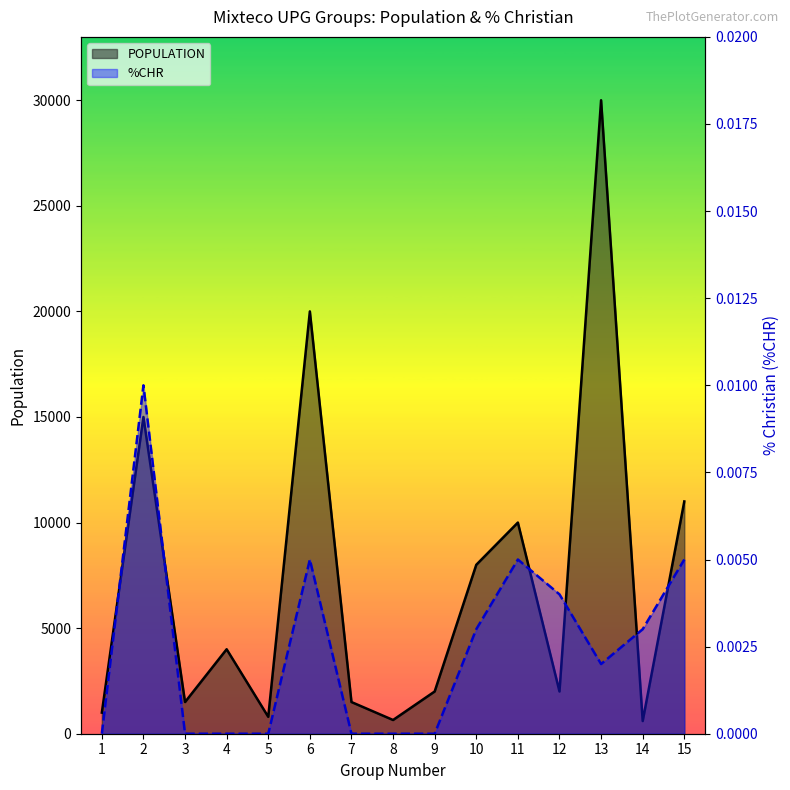

Which category has the highest value in the POPULATION series?

13